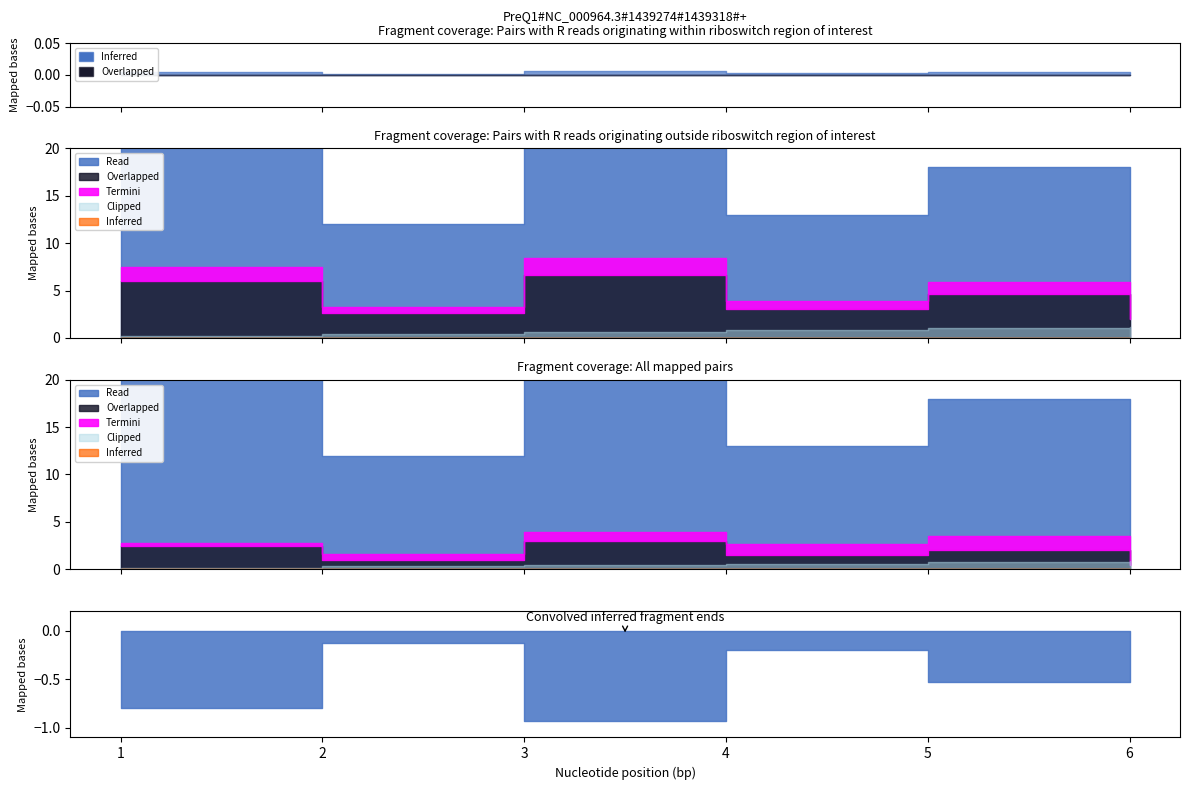

What is the greatest value displayed?

74